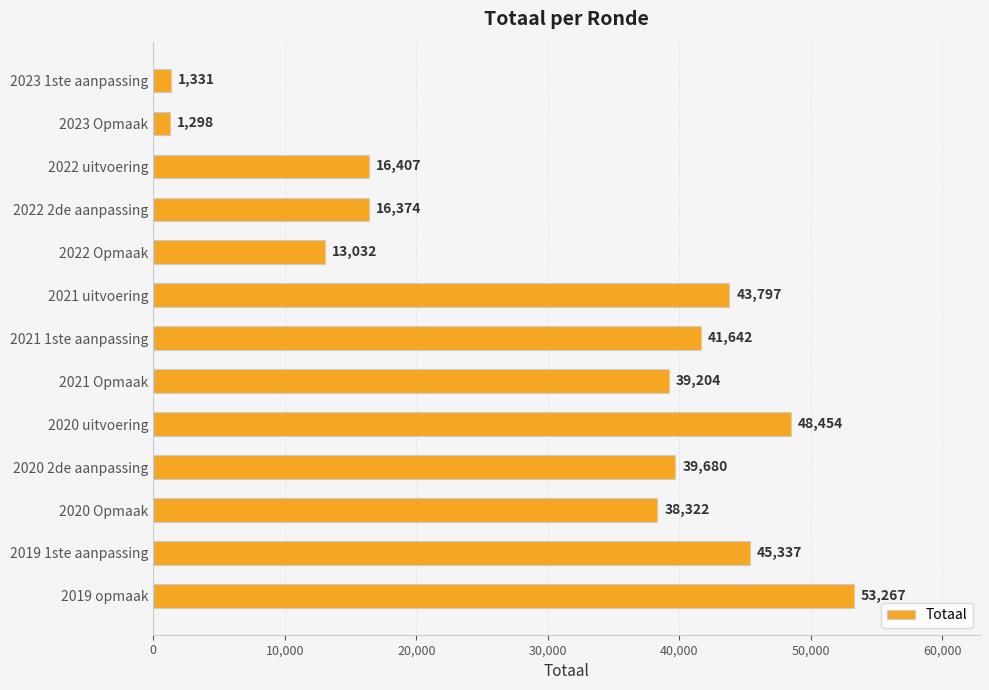

What is the label of the 6th bar from the top?

2021 uitvoering